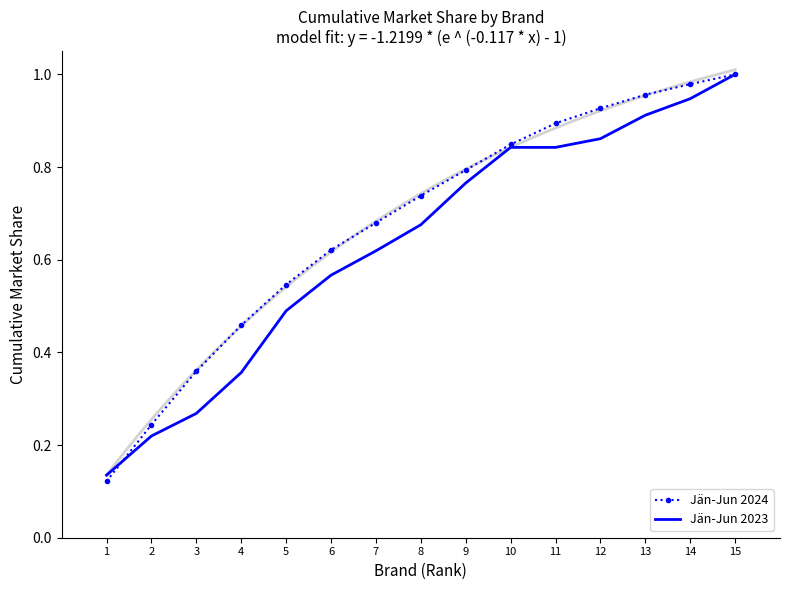

How many lines are shown in the chart?

2